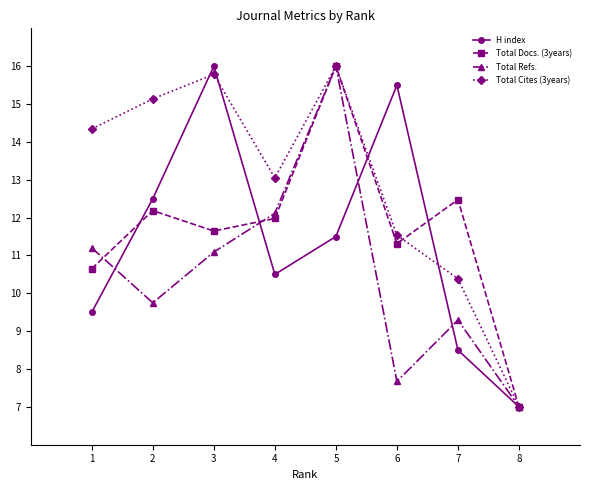

Which series has the largest total across all categories?

Total Cites (3years)